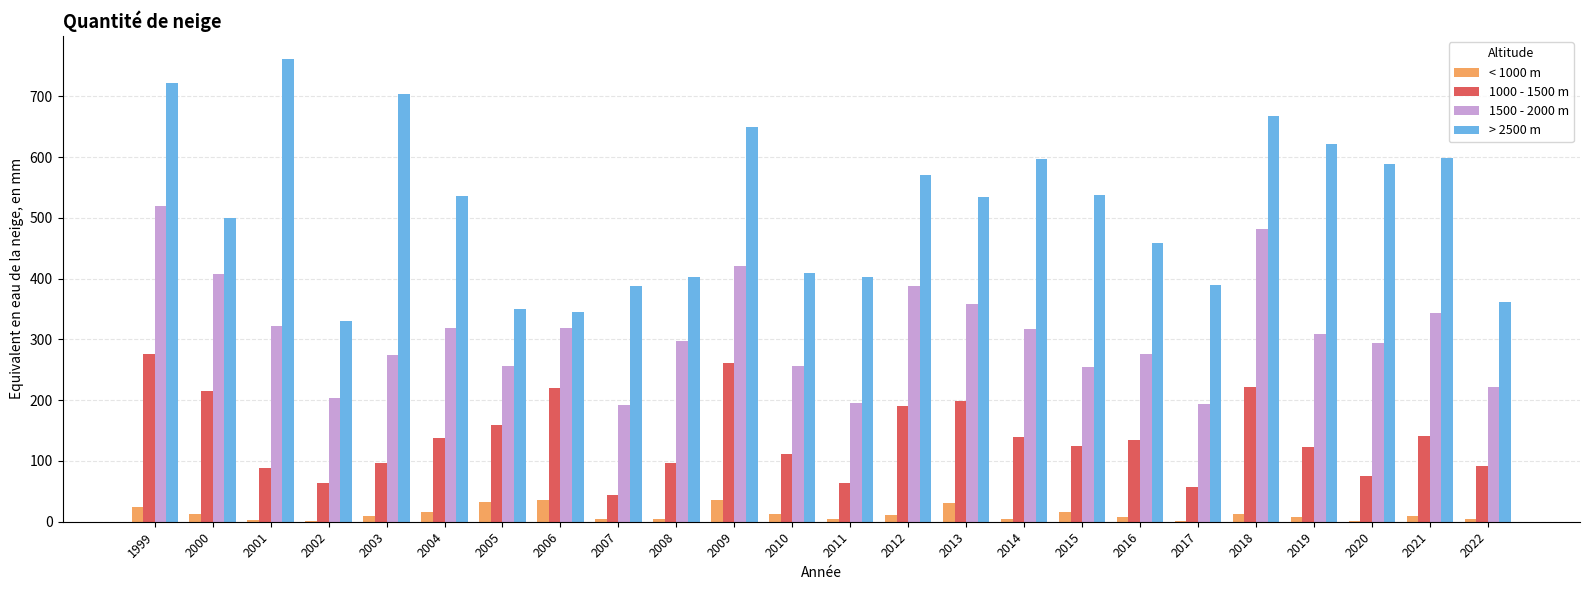

What is the greatest value displayed?

761